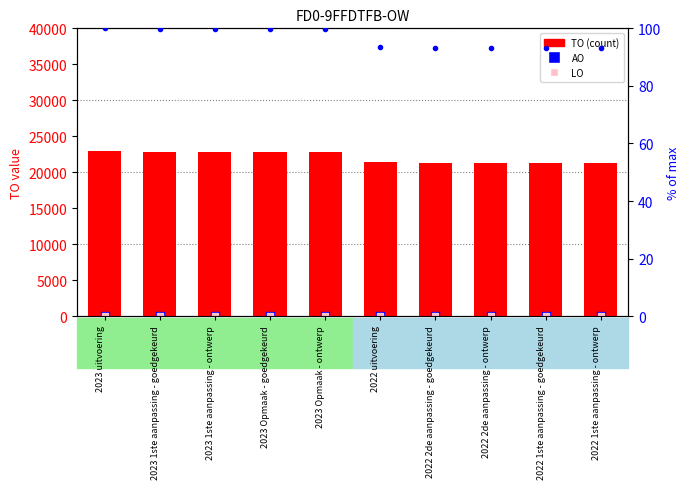

Which series reaches the minimum Y coordinate?

AO